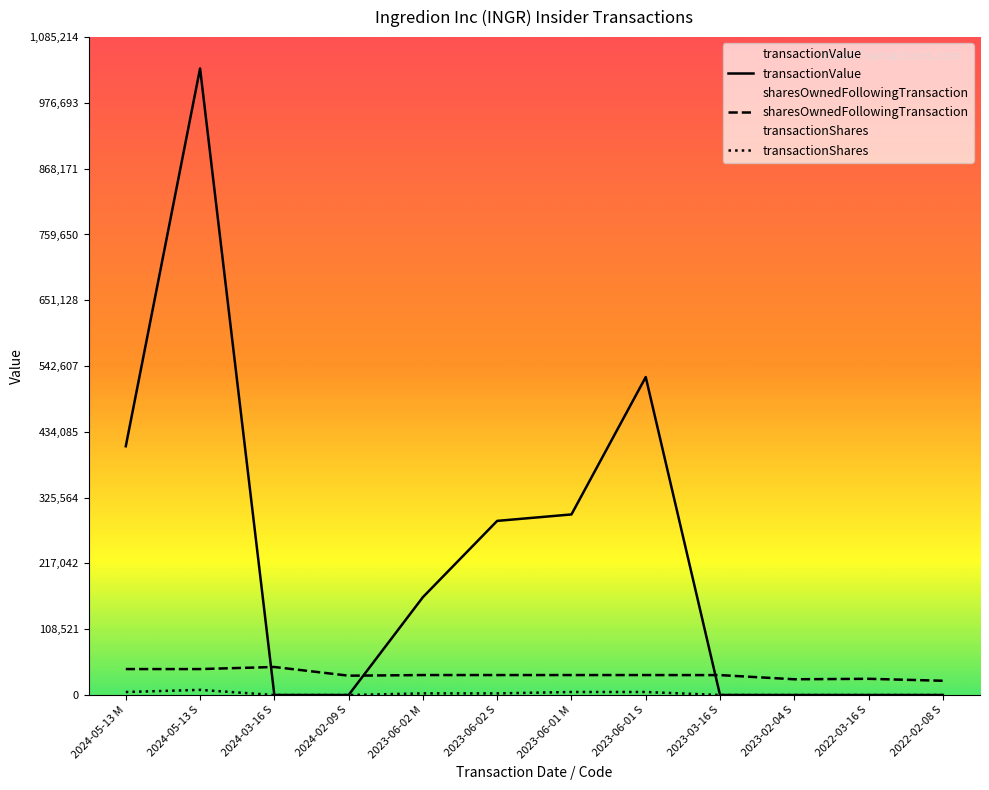

Where does the transactionValue series first go above 161462?

2024-05-13 M